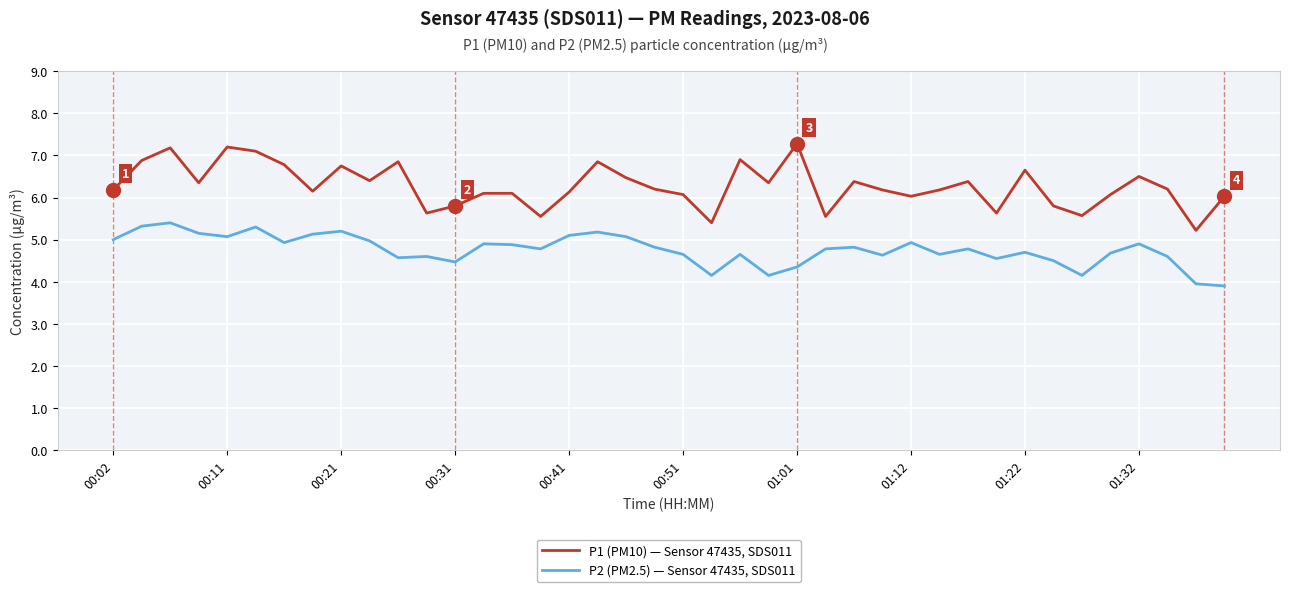

List the series in order of their peak value, highest first.

P1 (PM10) — Sensor 47435, SDS011, P2 (PM2.5) — Sensor 47435, SDS011